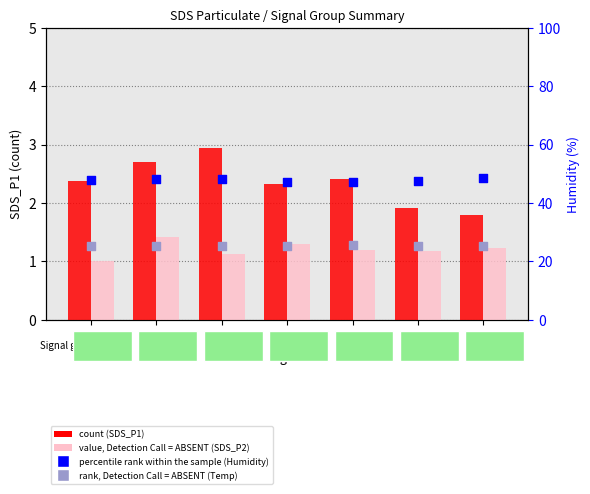

Which series has the largest total across all categories?

Humidity (percentile rank)